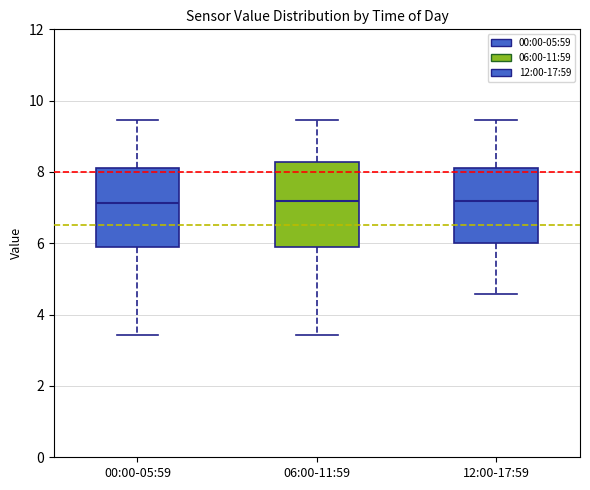

Reading left to right, transcribe this box plot: for each box, give where its median line is, the range the box spans, and where its two whiskers end, as read against the y-axis. The values are not printed on the chart, so give them approximately, as read against the axis.

00:00-05:59: median 7.2, box 5.8 to 8.2, whiskers 3.4 to 9.4
06:00-11:59: median 7.2, box 5.8 to 8.2, whiskers 3.4 to 9.4
12:00-17:59: median 7.2, box 6.0 to 8.2, whiskers 4.6 to 9.4